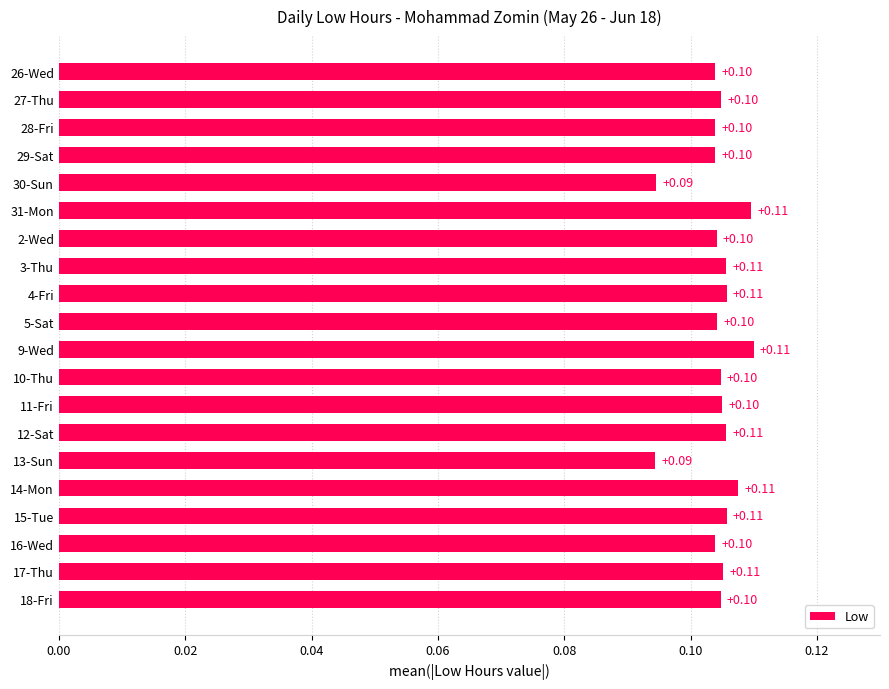

How many bars are there in total?

20